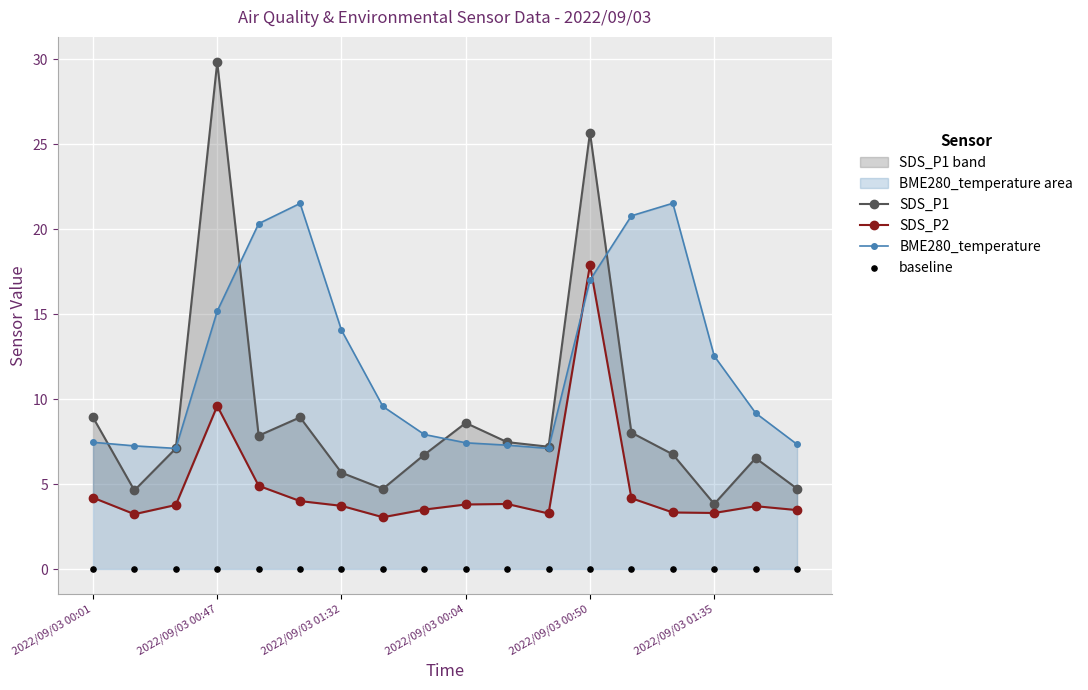

Which series has the largest total across all categories?

BME280_temperature